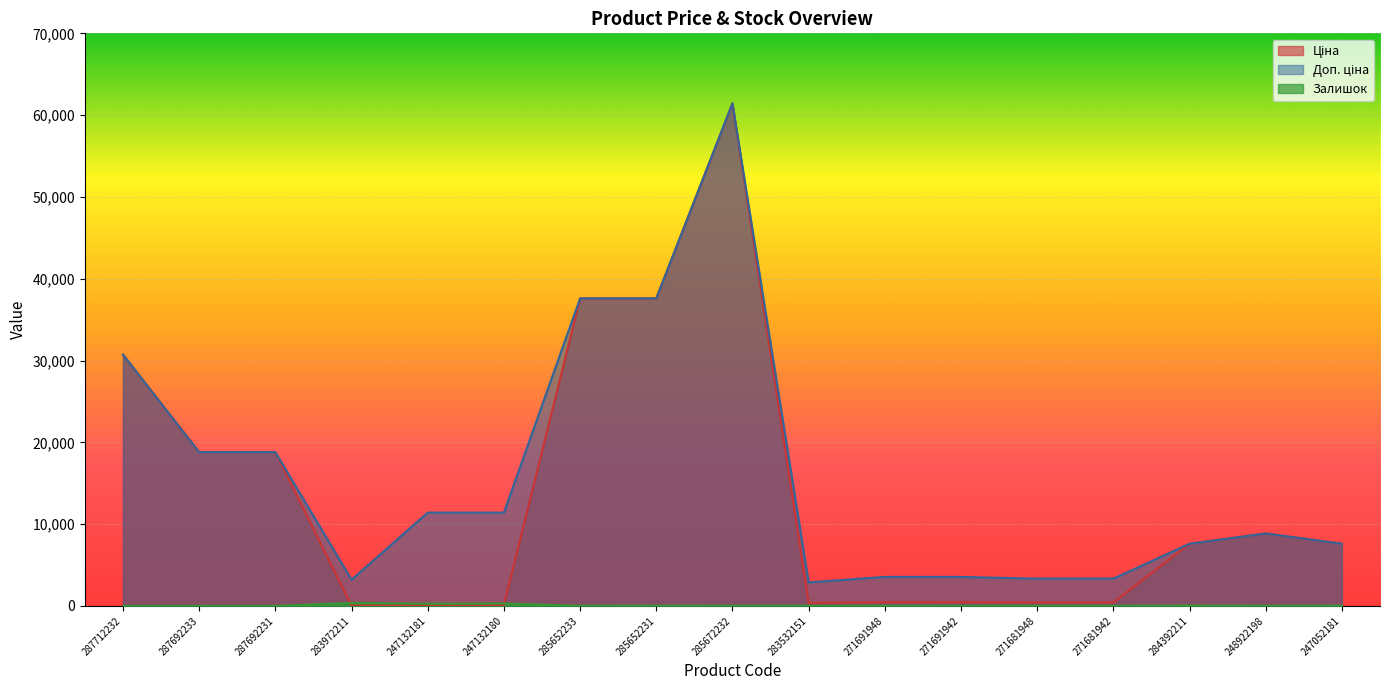

How many data points in Доп. ціна are above 8856?

9